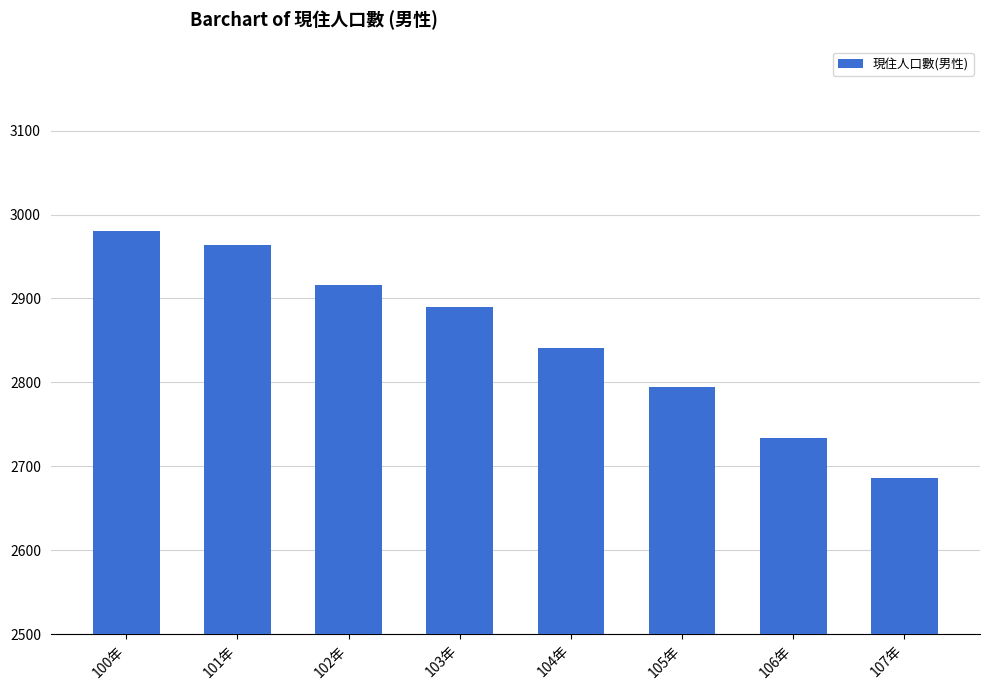

Rank the categories by value from highest to lowest.

100年, 101年, 102年, 103年, 104年, 105年, 106年, 107年